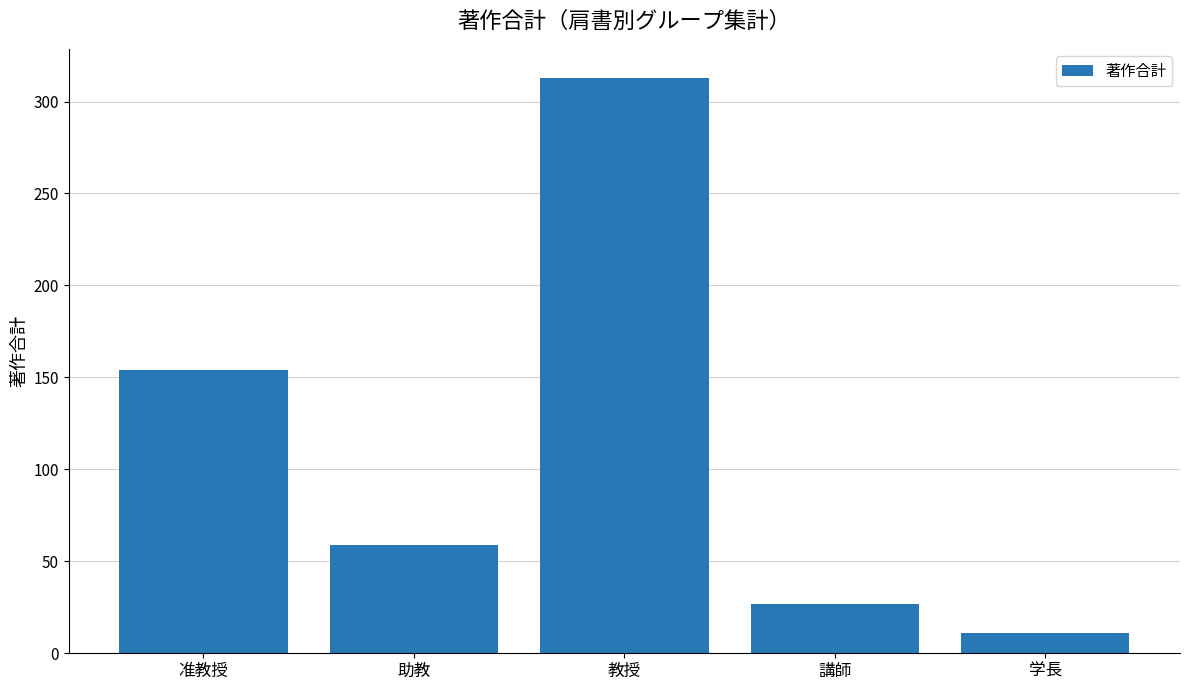

Reading left to right, transcribe all the data shown in this chart.

准教授=154	助教=59	教授=313	講師=27	学長=11